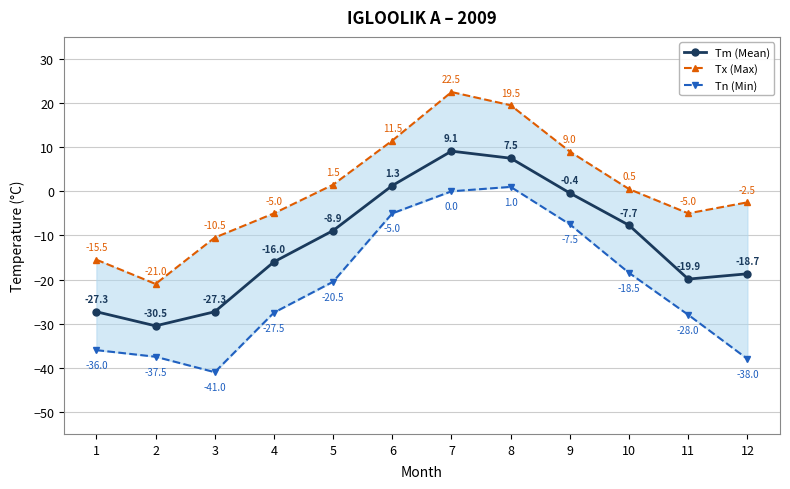

At 10, list the series in order from largest to smallest.

Tx (Max), Tm (Mean), Tn (Min)